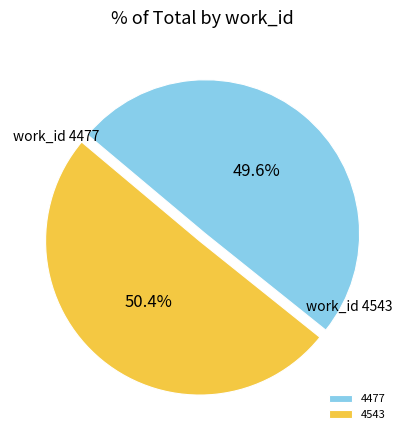

To the nearest percent, what is the average slice percentage?

50%